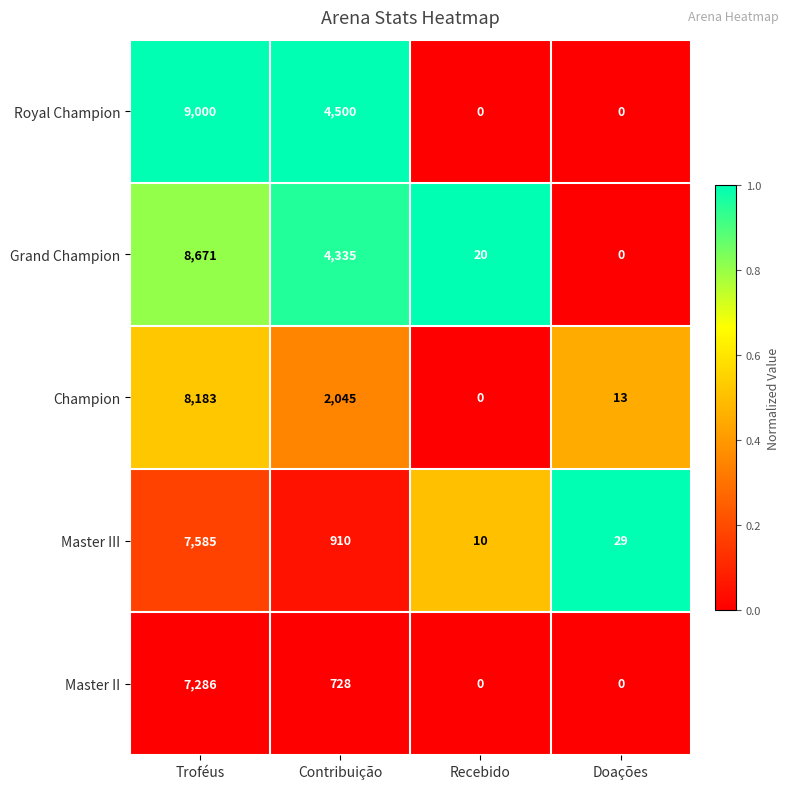

The Champion series shows 2045 at Contribuição. True or false?

True